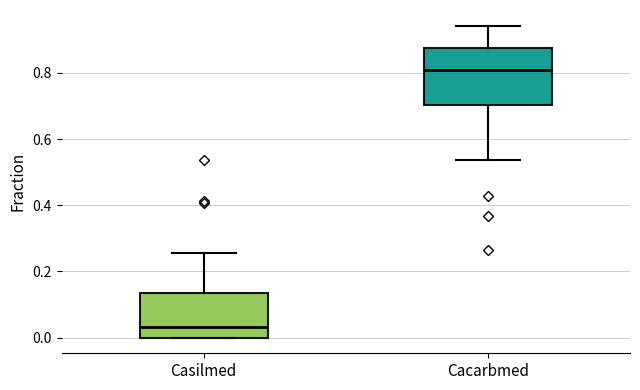

Reading left to right, read every box against the y-axis: the position of its median line, the range the box covers, and the ends of its whiskers. The values are not printed on the chart, so give them approximately, as read against the axis.

Casilmed: median 0.04, box 0.00 to 0.14, whiskers 0.00 to 0.26
Cacarbmed: median 0.80, box 0.70 to 0.88, whiskers 0.54 to 0.94